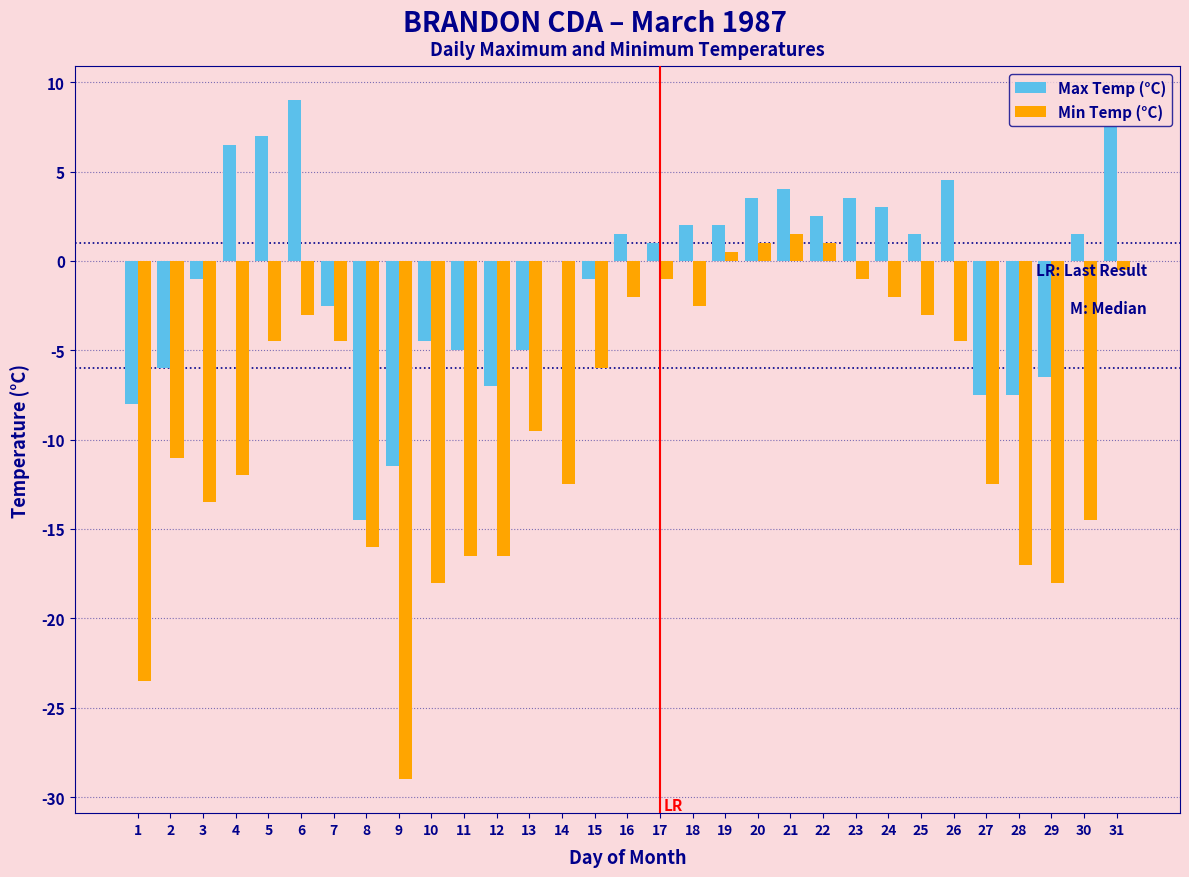

The value of Min Temp (°C) at 6 is -3.0. True or false?

True